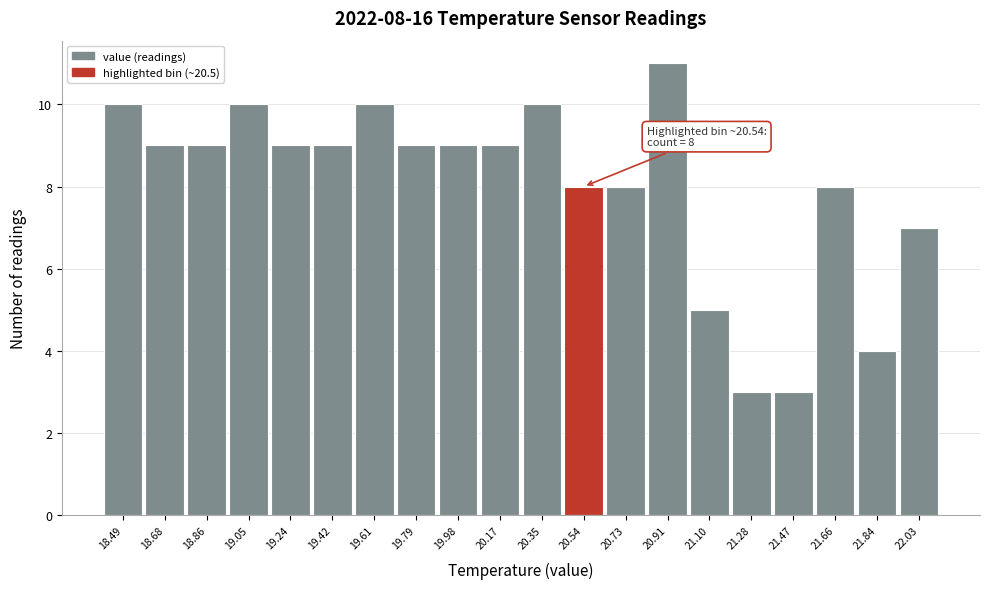

Over which range of the x-axis is the bar tallest?

20.818 to 21.004